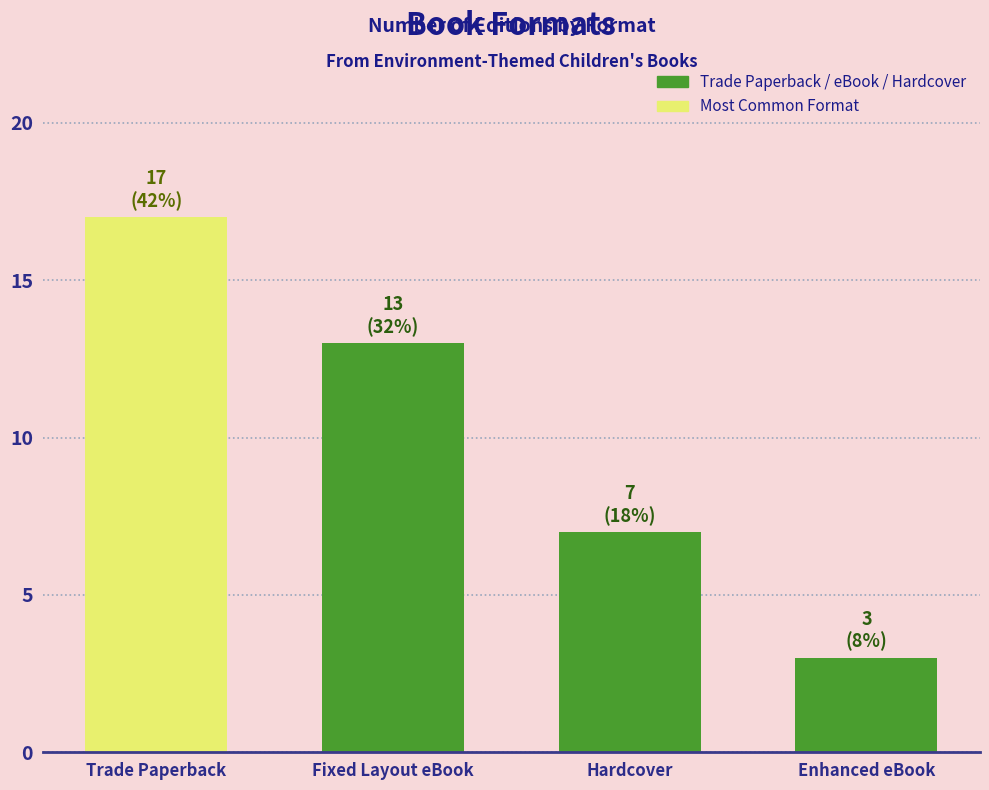

What is the change in value from Fixed Layout eBook to Enhanced eBook?

-10